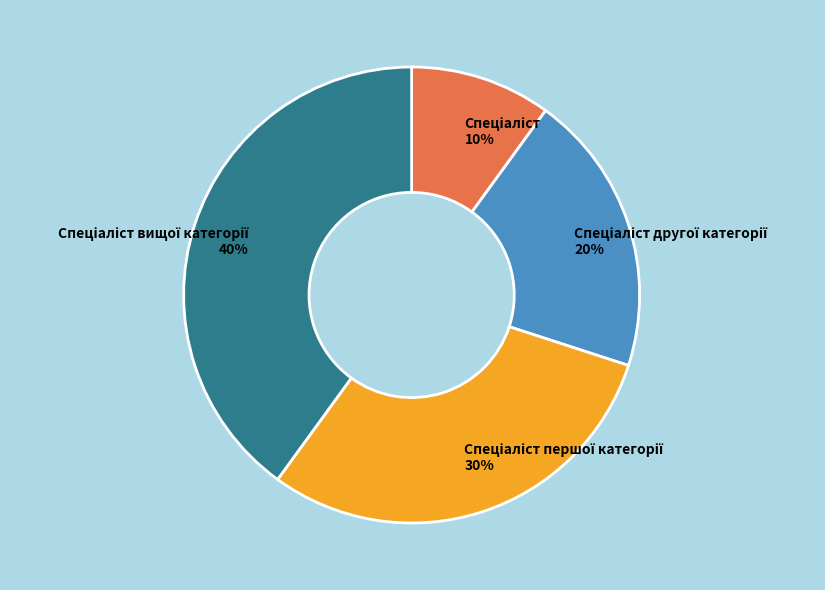

Is there any slice that represents more than half of the pie?

No